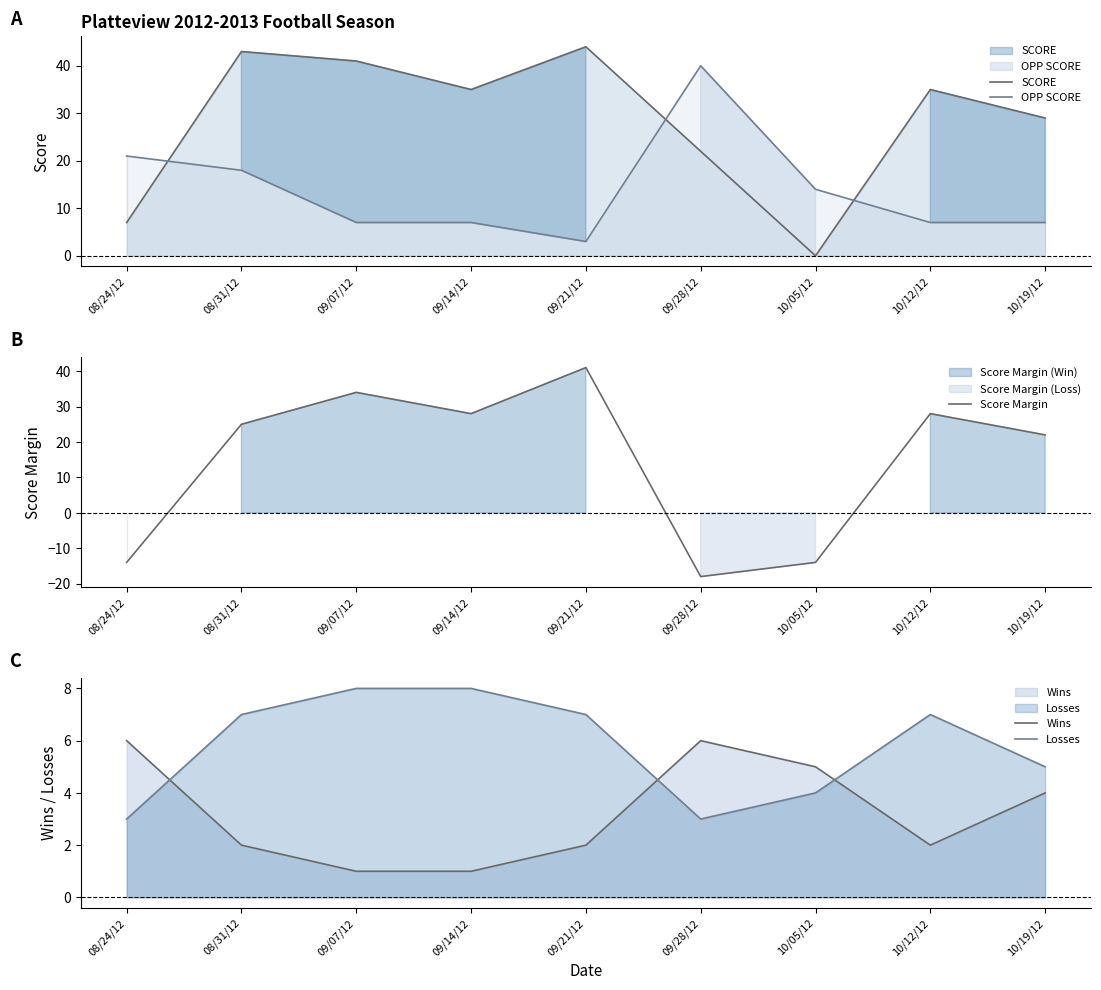

After their last crossing, which series has the higher values: Losses or SCORE?

SCORE